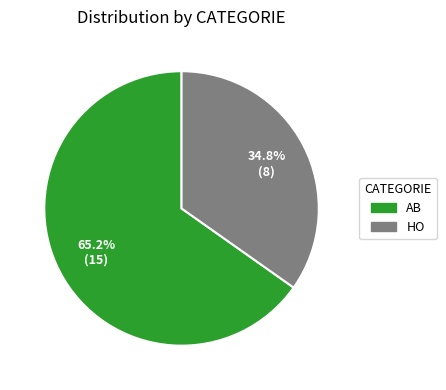

Which slice is the largest?

AB